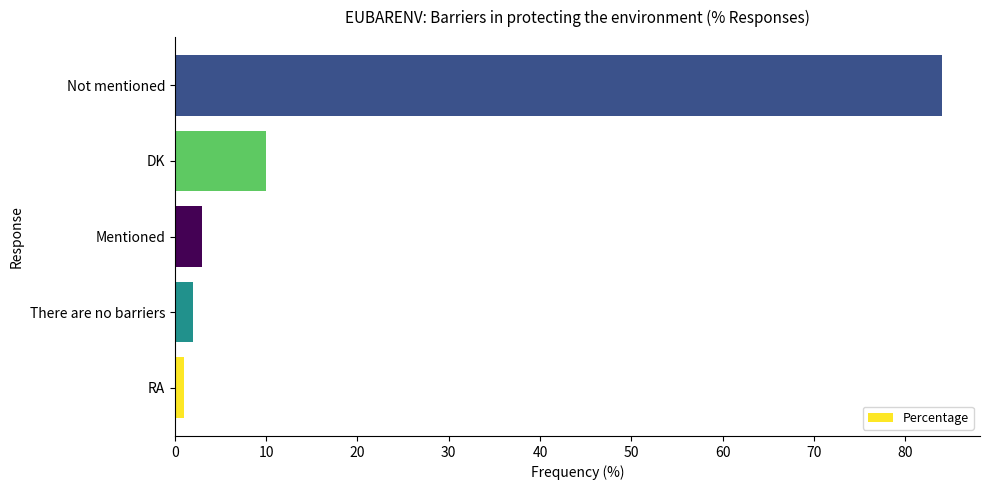

Is it true that the value at Not mentioned is 84?

True